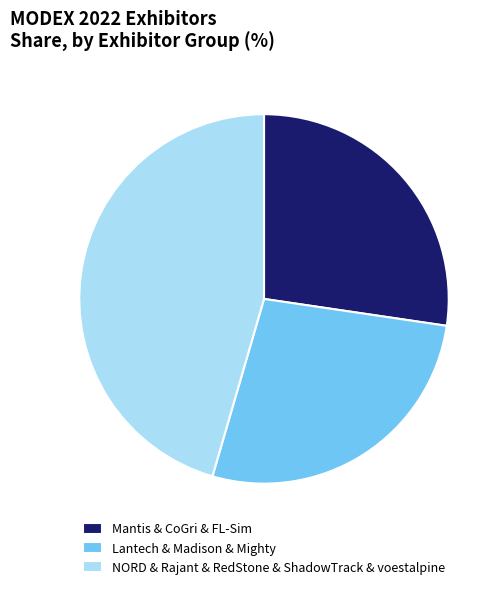

Between Mantis & CoGri & FL-Sim and NORD & Rajant & RedStone & ShadowTrack & voestalpine, which is larger?

NORD & Rajant & RedStone & ShadowTrack & voestalpine